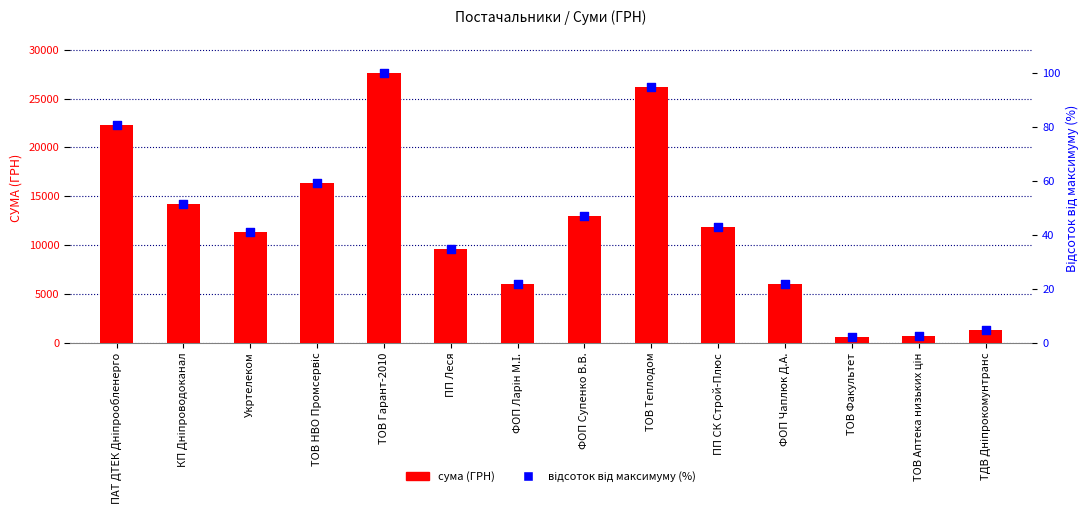

Which series has the largest Y range (max minus min)?

сума (ГРН)